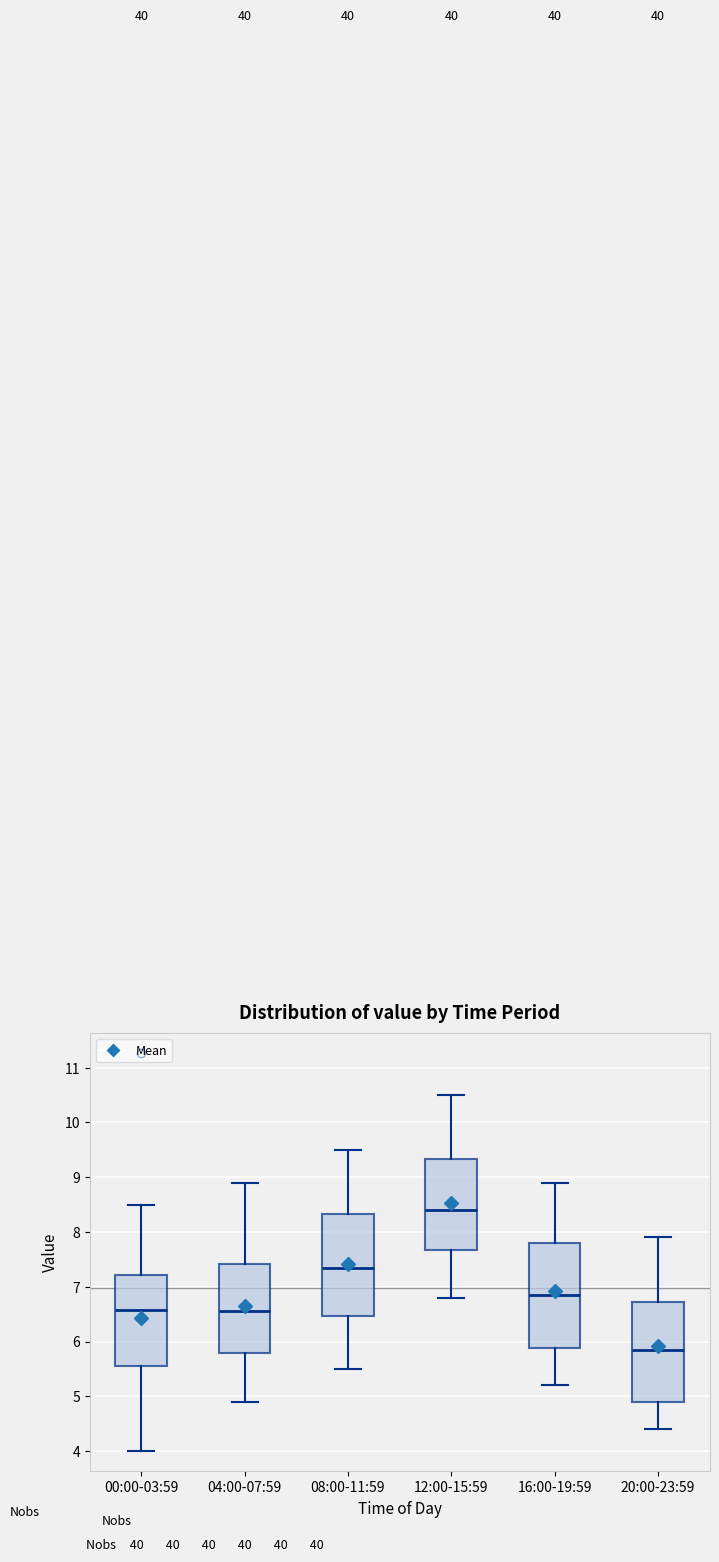

Where does the median line of the box for 00:00-03:59 sit on the y-axis? The values are not printed on the chart, so give them approximately, as read against the axis.

6.6